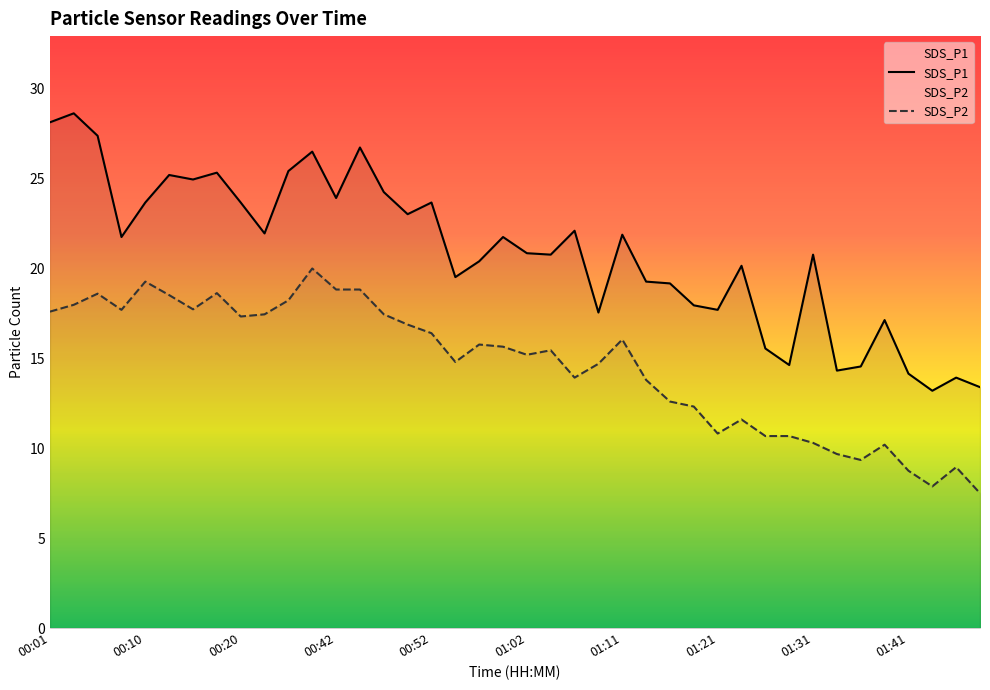

How many lines are shown in the chart?

2